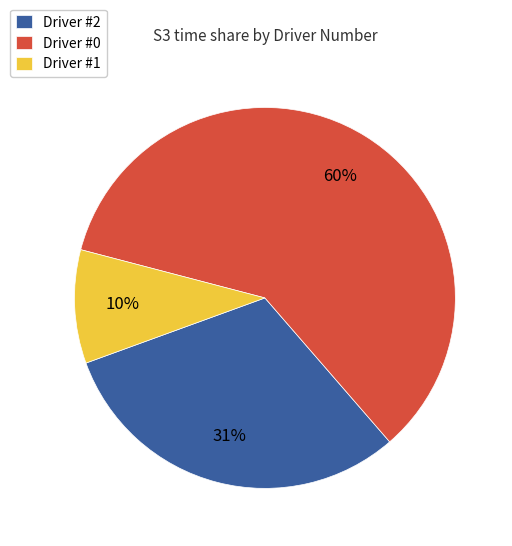

To the nearest percent, what is the average slice percentage?

33%